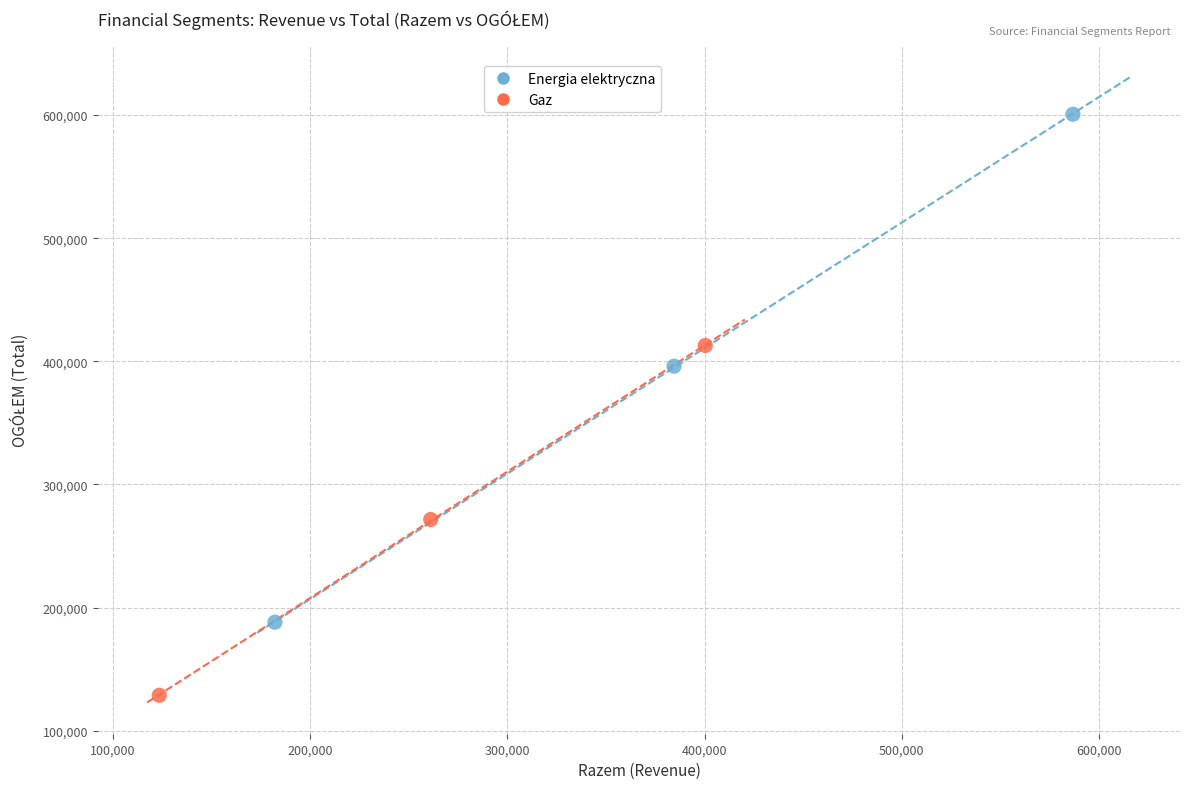

Which series contains the highest Y value?

Energia elektryczna